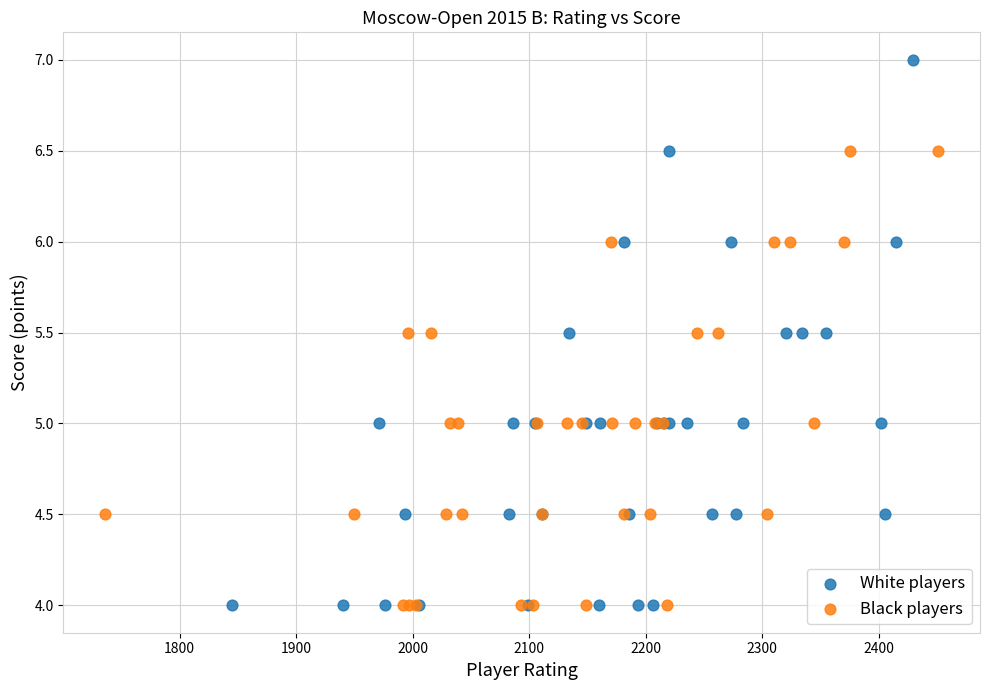

Which series has the widest spread of Y values?

White players